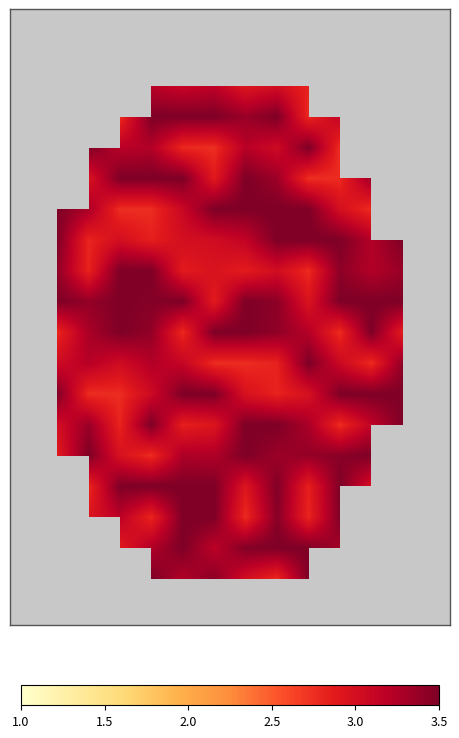

What is the greatest value displayed?

3.5